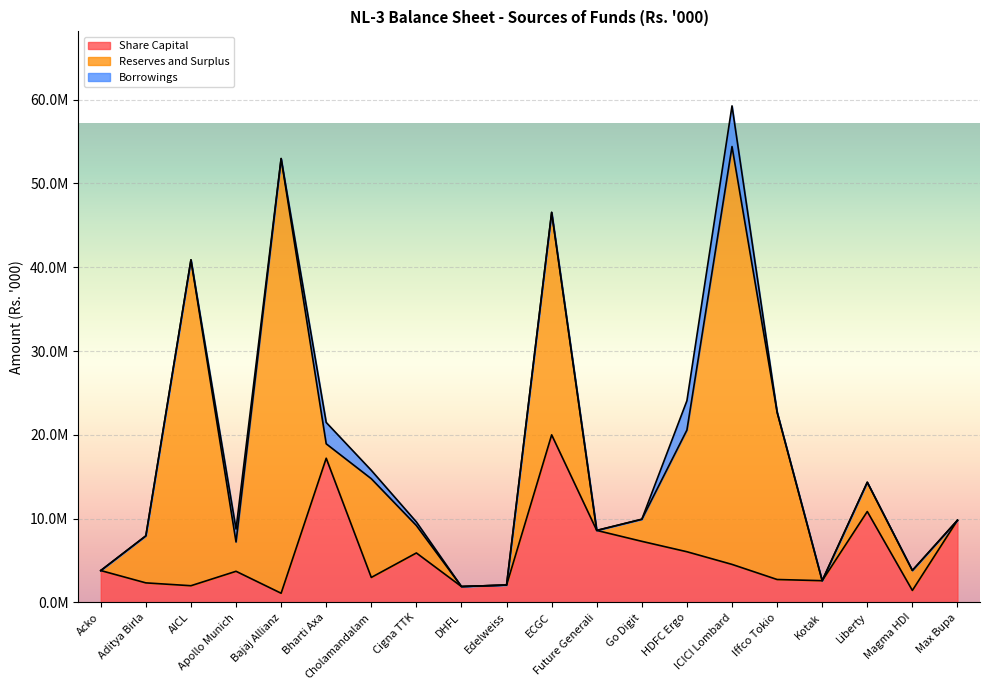

Is it true that Reserves and Surplus equals 23935405 at DHFL?

False